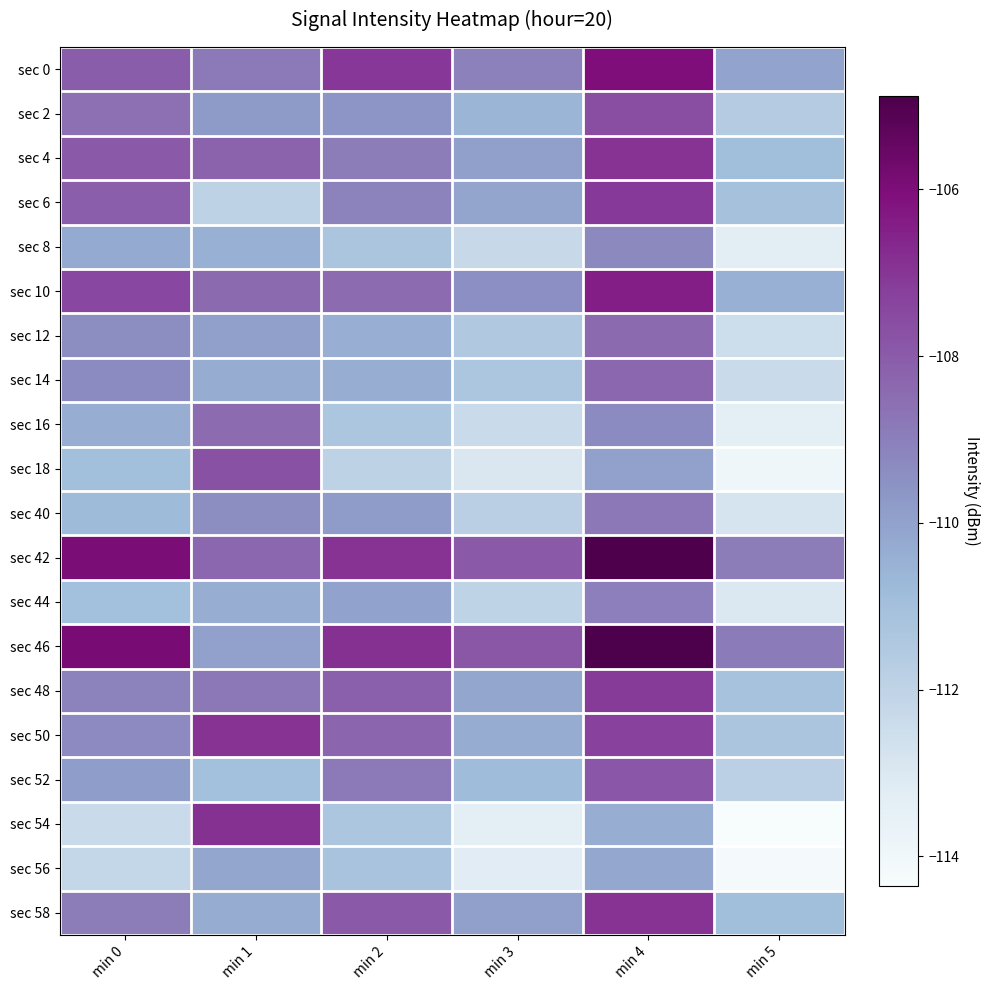

At which category does the chart reach its peak across all series?

min 4